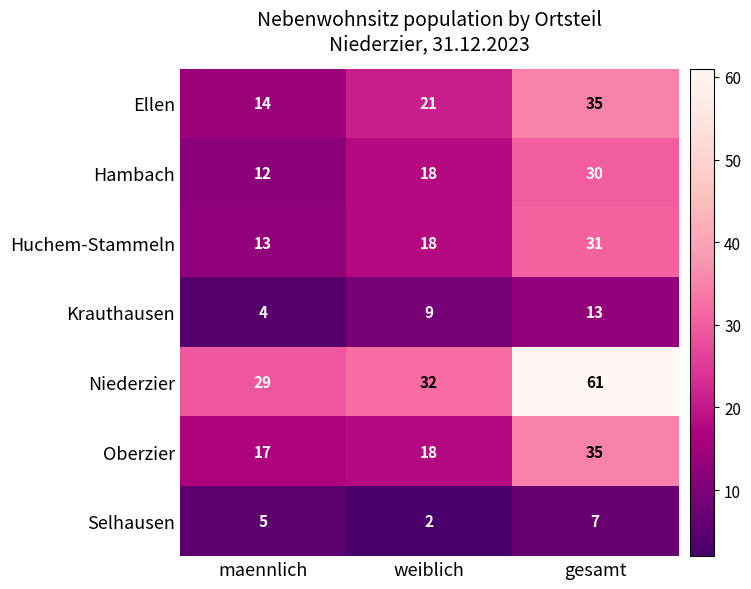

Count the number of categories in the chart.

3